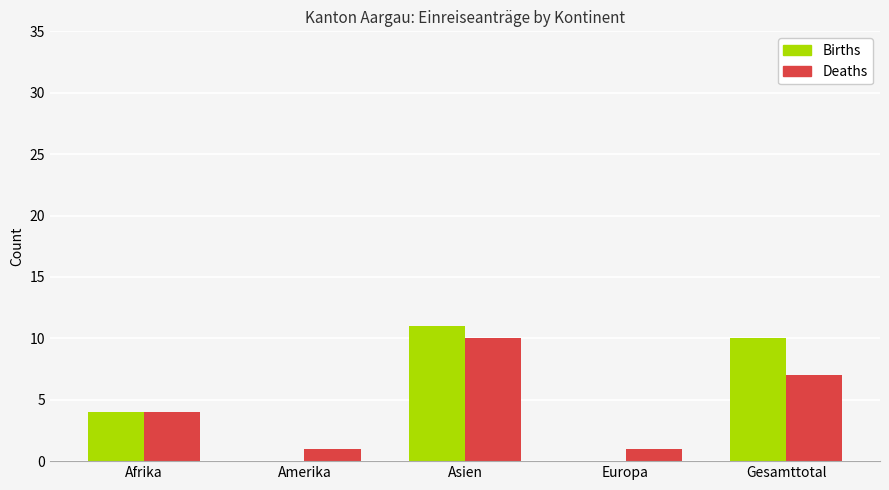

Between Afrika and Amerika, which series saw the biggest shift?

Births